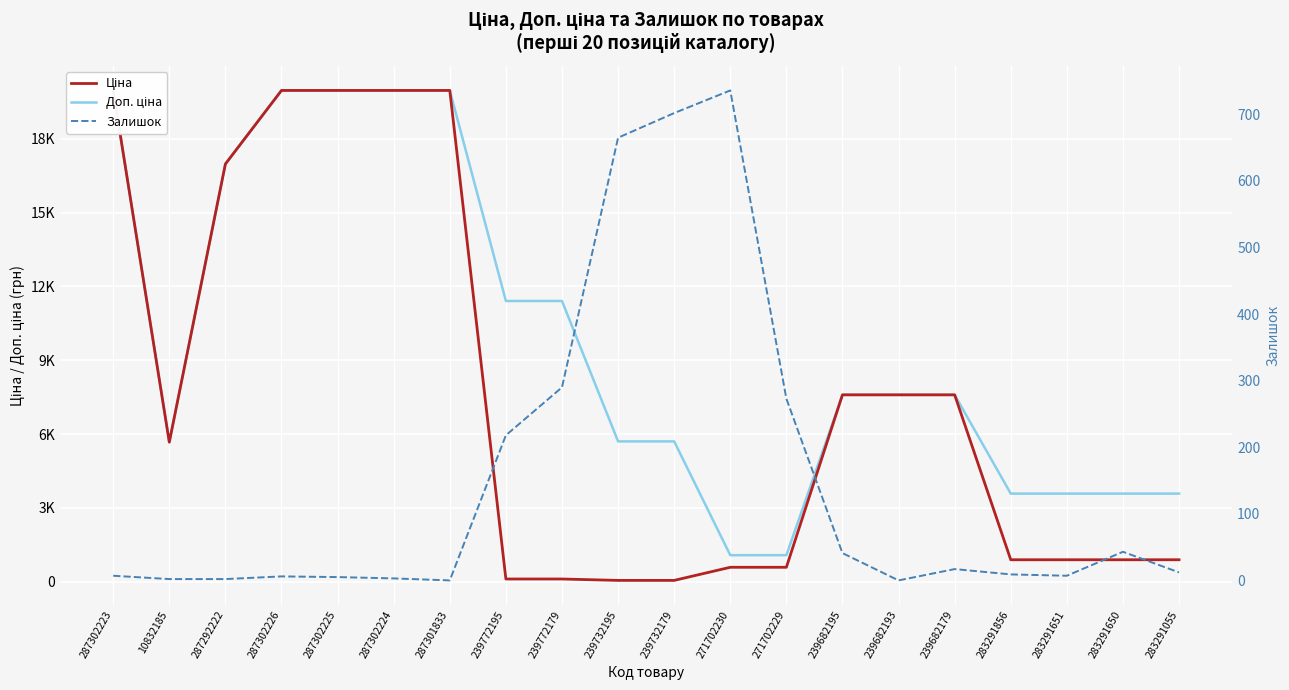

The Доп. ціна series shows 19964.2 at 287302225. True or false?

True